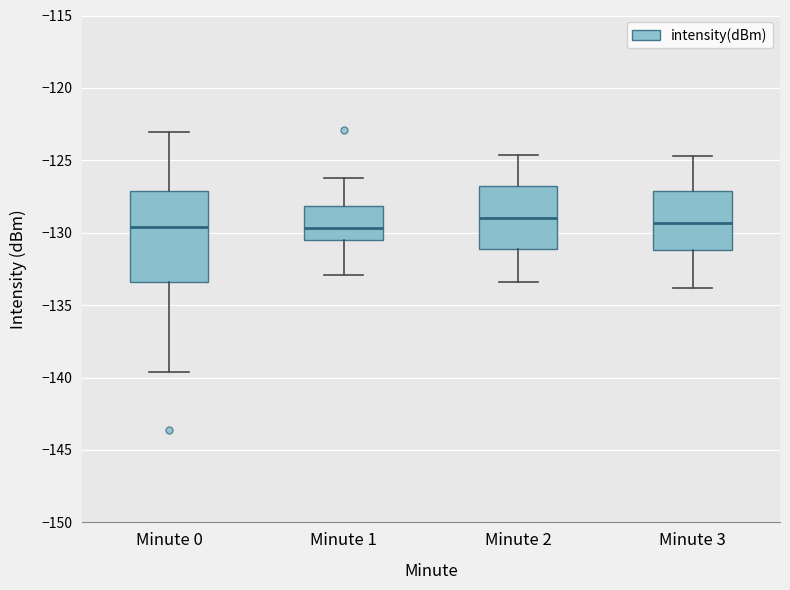

Reading left to right, transcribe this box plot: for each box, give where its median line is, the range the box spans, and where its two whiskers end, as read against the y-axis. The values are not printed on the chart, so give them approximately, as read against the axis.

Minute 0: median -129.5, box -133.5 to -127.0, whiskers -139.5 to -123.0
Minute 1: median -129.5, box -130.5 to -128.0, whiskers -133.0 to -126.0
Minute 2: median -129.0, box -131.0 to -127.0, whiskers -133.5 to -124.5
Minute 3: median -129.5, box -131.0 to -127.0, whiskers -134.0 to -124.5